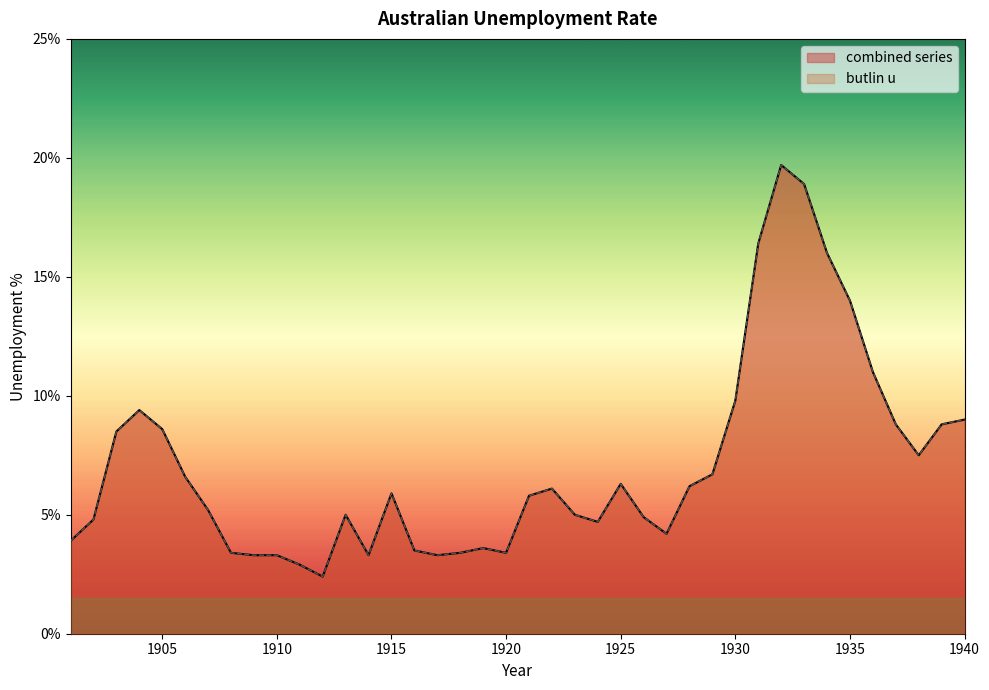

At which category does butlin u reach its first local peak?

1904